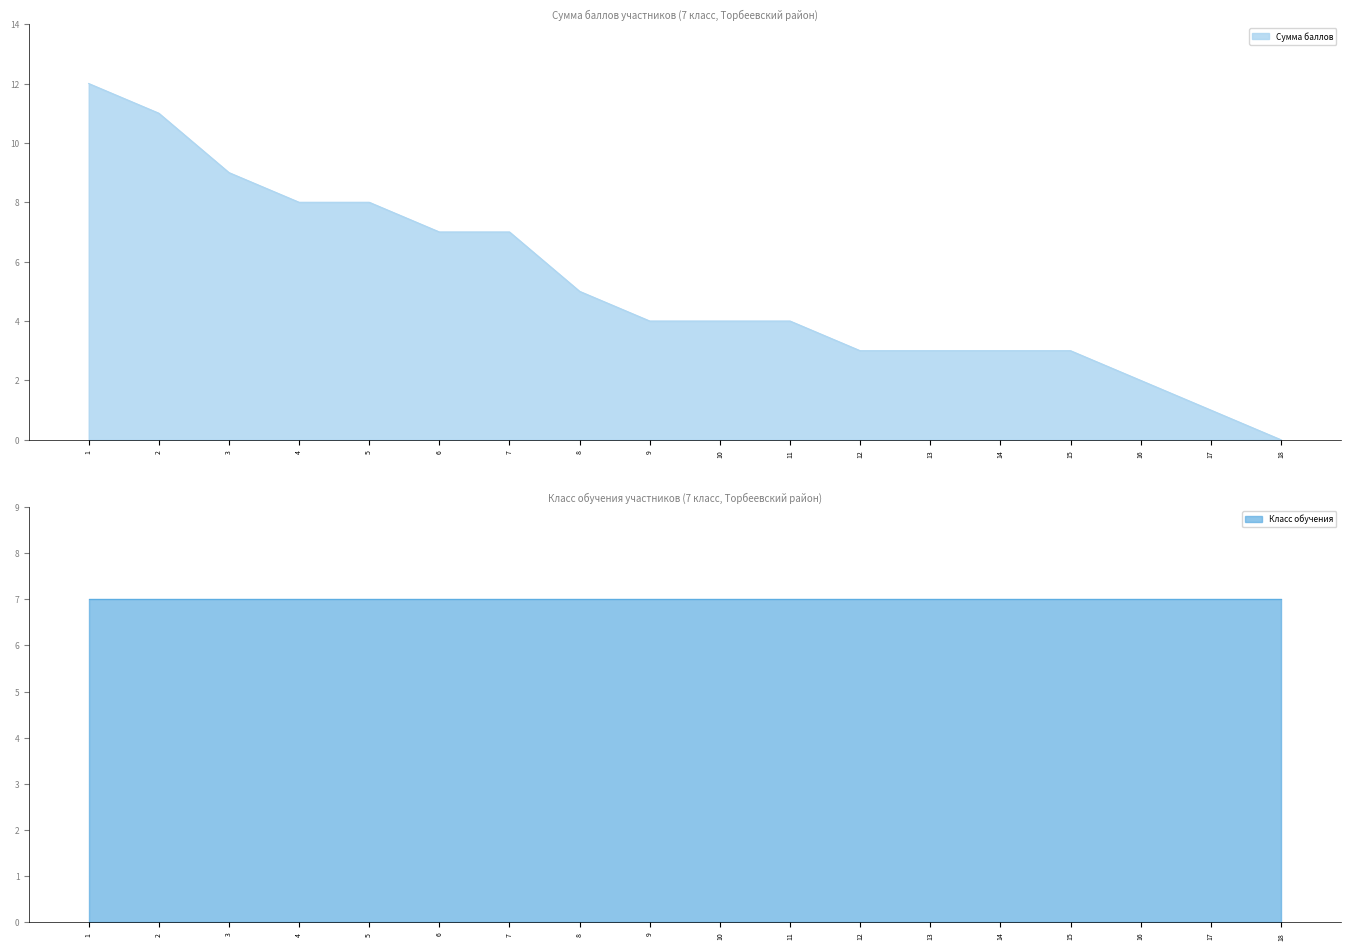

Reading left to right, extract all data points from this chart.

12	11	9	8	8	7	7	5	4	4	4	3	3	3	3	2	1	0